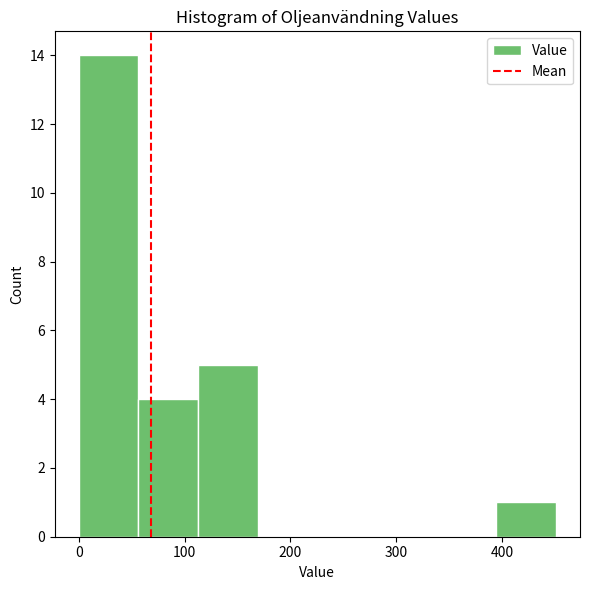

Over which range of the x-axis is the bar tallest?

0 to 60